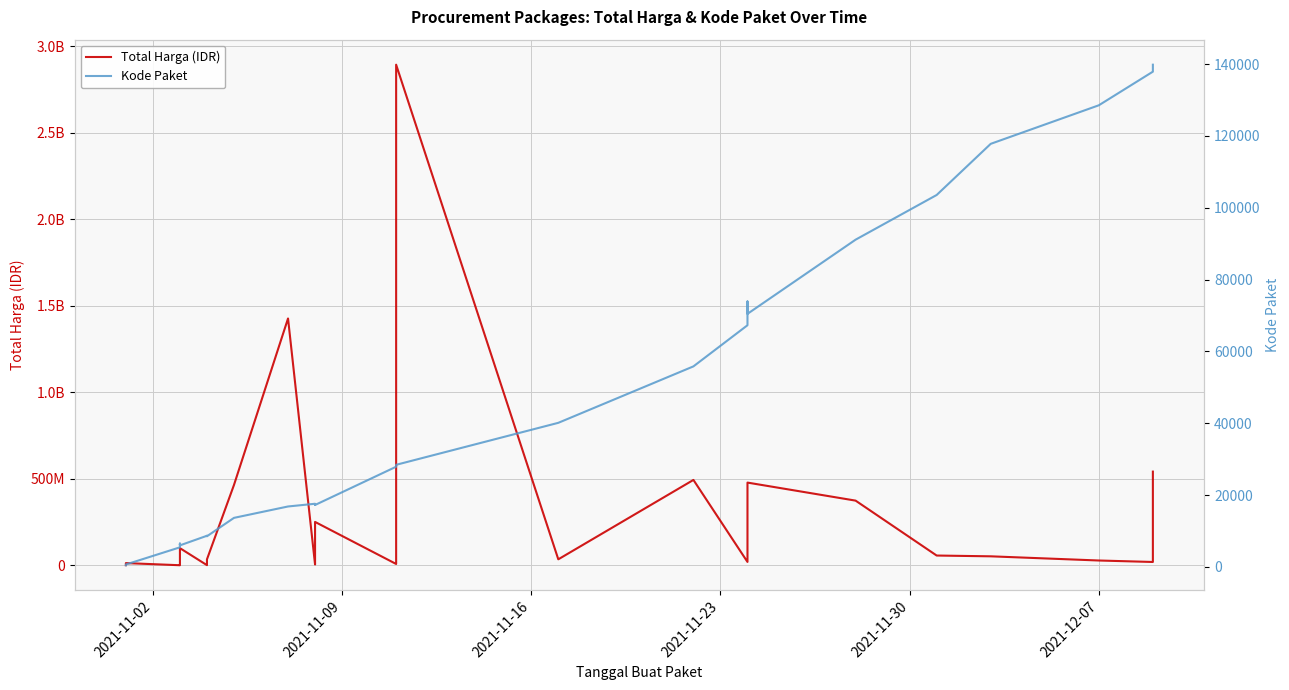

Rank the series by their average value, from lowest to highest.

Kode Paket, Total Harga (IDR)